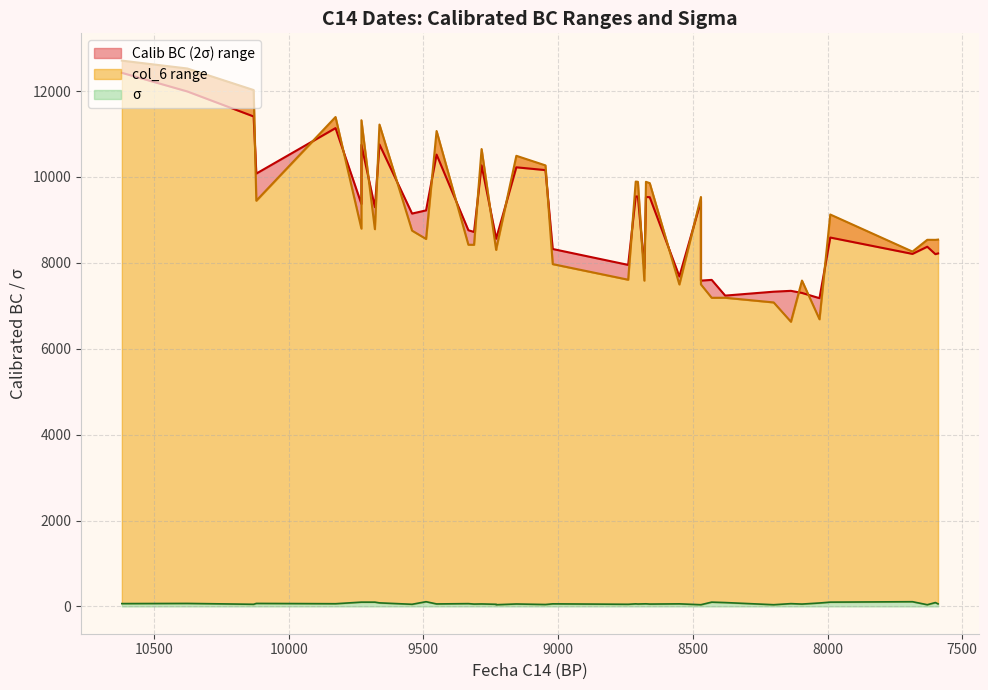

What is the approximate value of σ at 36, to the nearest 10?

110